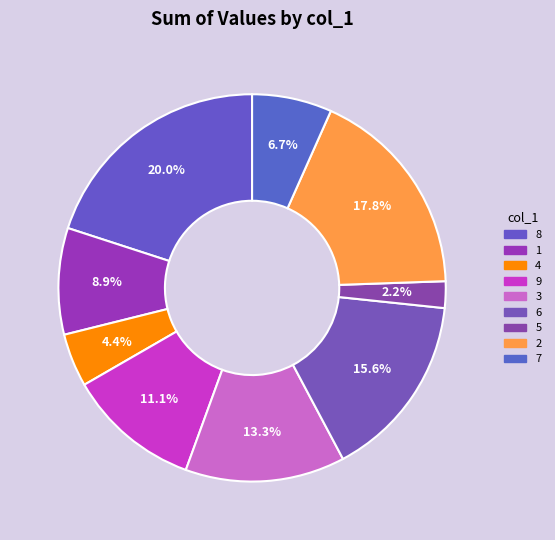

What percentage is the 8 slice, to the nearest percent?

20%